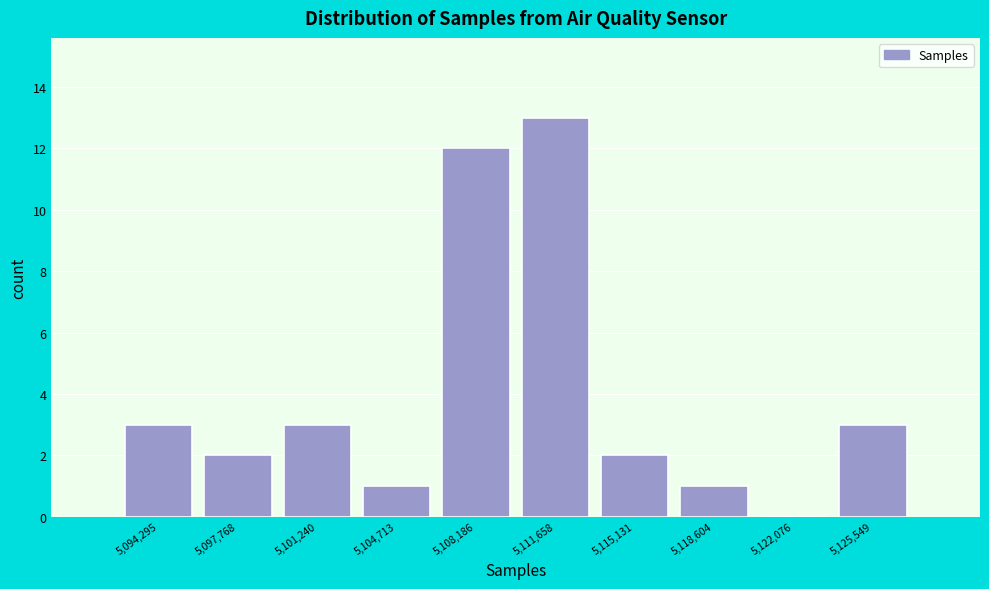

How tall is the bar that spans 5124000 to 5127500 on the x-axis? Neither the bar edges nor the heights are printed on the chart, so give them approximately, as read against the axes.

3